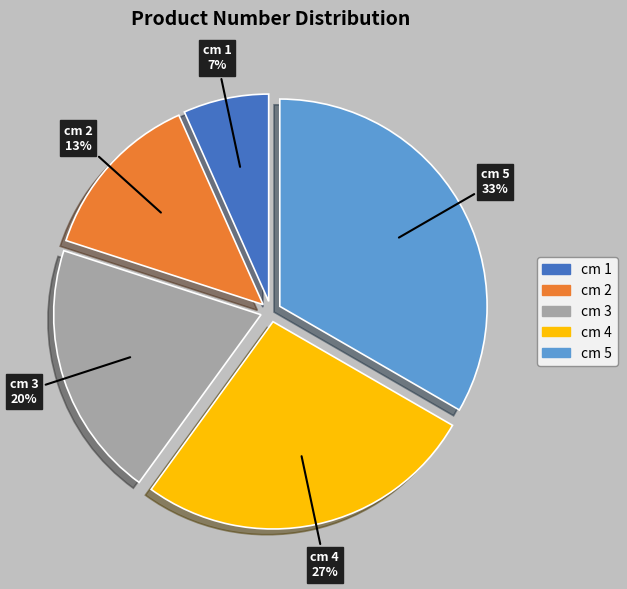

To the nearest percent, what is the average slice percentage?

20%